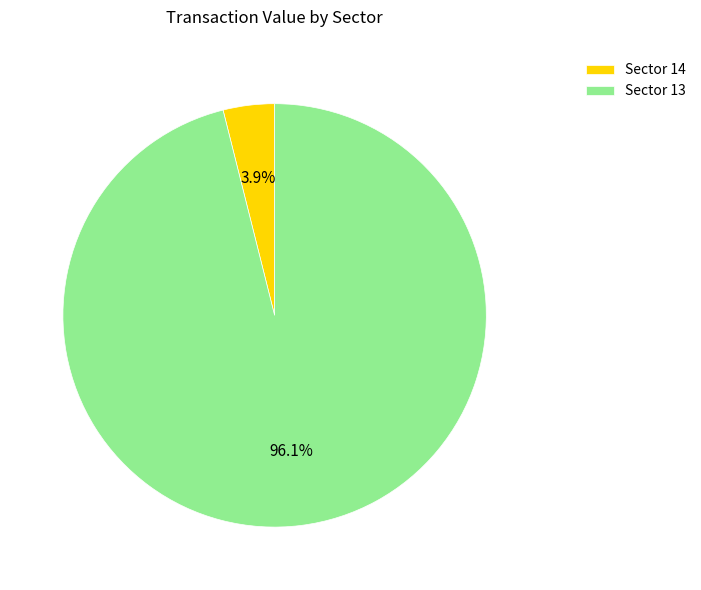

Combined, what portion of the pie is Sector 13 and Sector 14?

100.0%